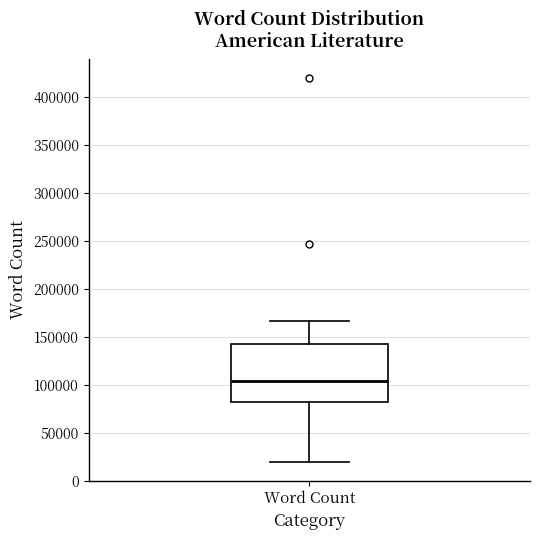

Transcribe this box plot: give where the median line is, the range the box spans, and where the two whiskers end, as read against the y-axis. The values are not printed on the chart, so give them approximately, as read against the axis.

median 105000, box 80000 to 140000, whiskers 20000 to 165000